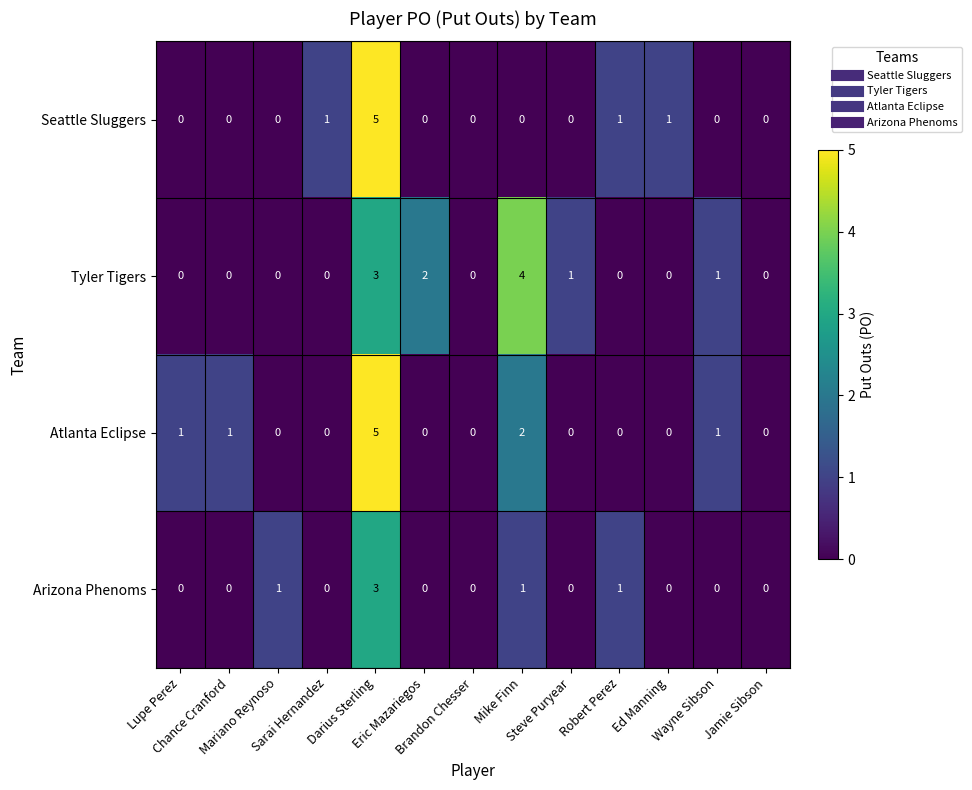

Which series has the largest total across all categories?

Tyler Tigers